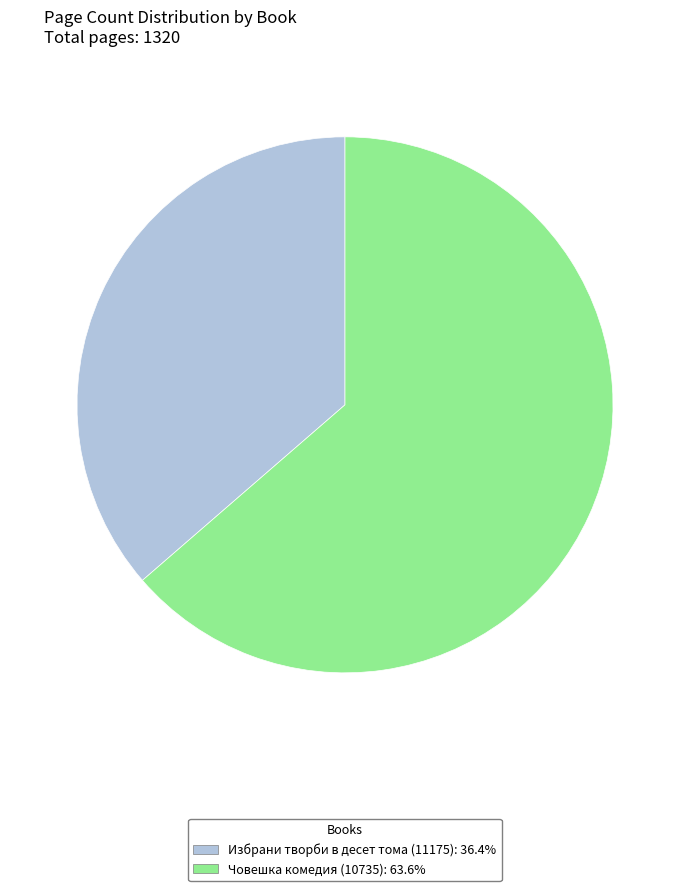

Is there a majority slice in this chart?

Yes